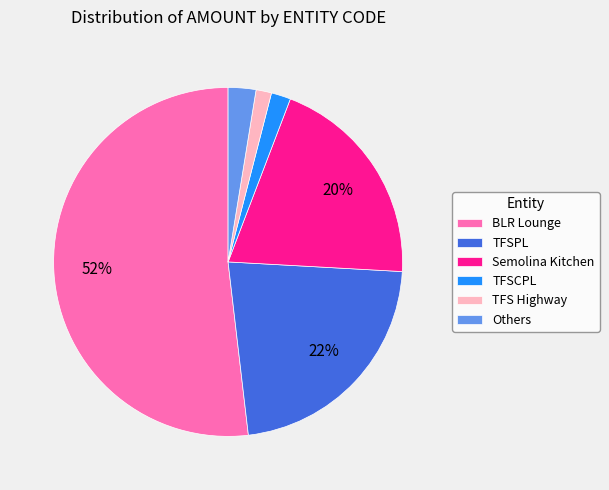

How many slices are in this pie chart?

6